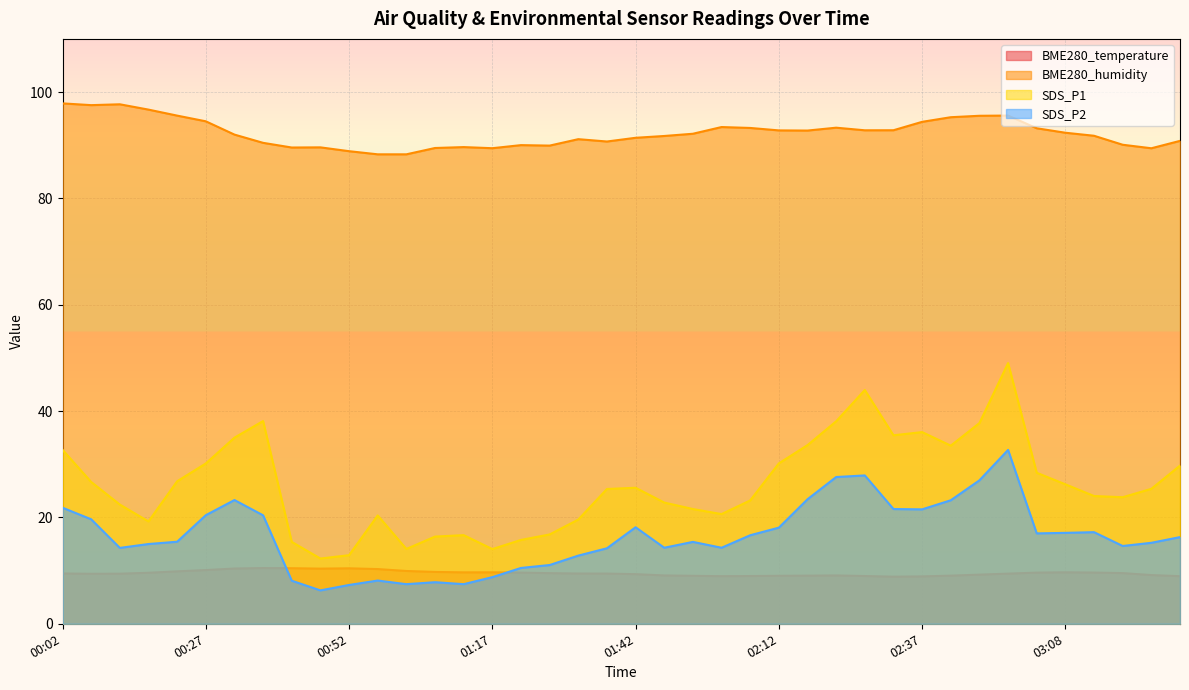

What is the value of the BME280_temperature point at the 12th from the left?

10.3